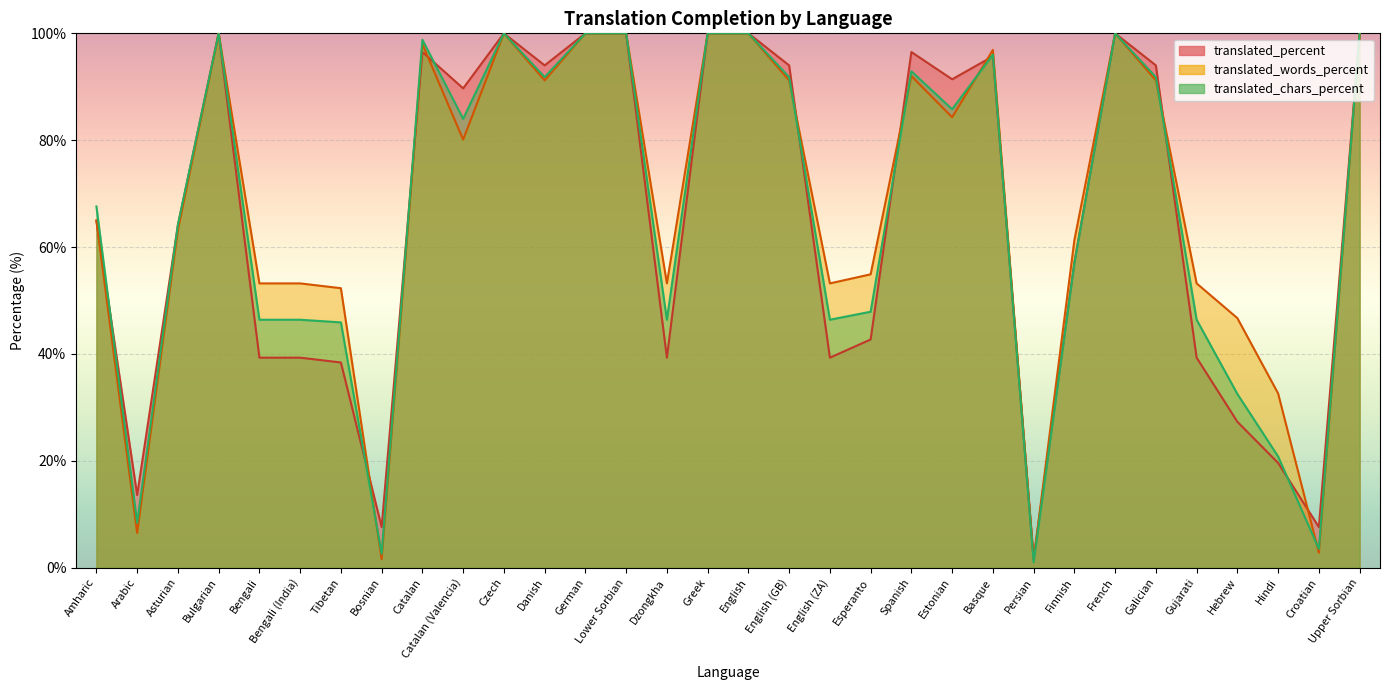

What is the label of the 5th point from the right?

Gujarati